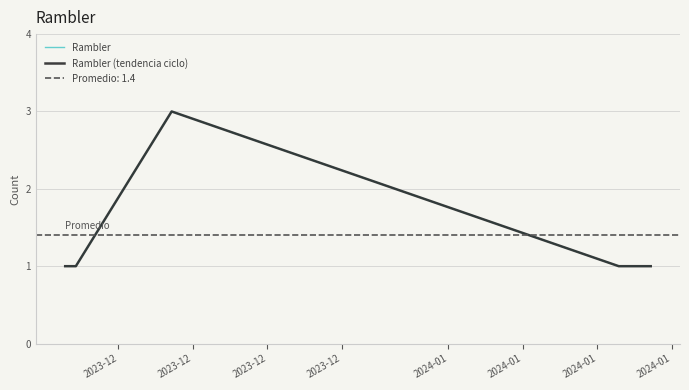

What is the label of the 3rd point from the right?

2023-12